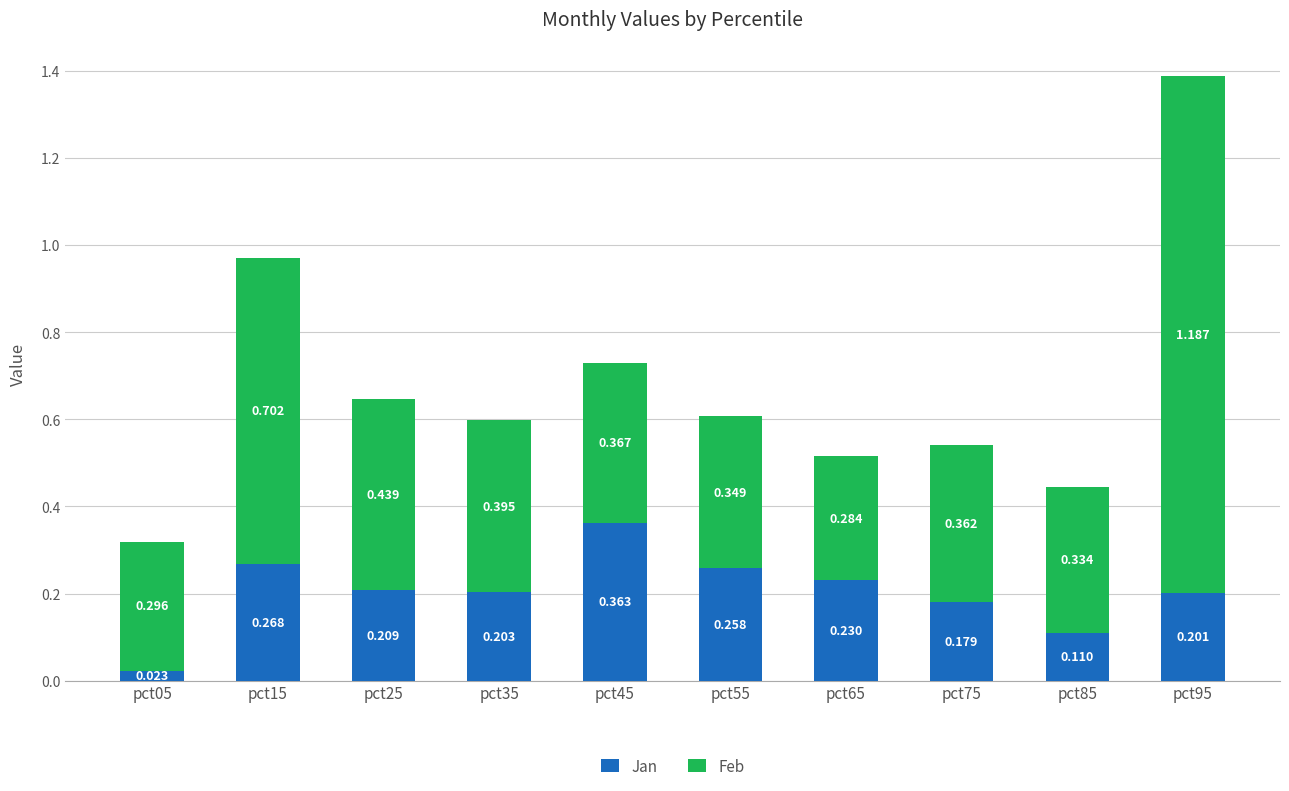

How many bars are there in total?

10